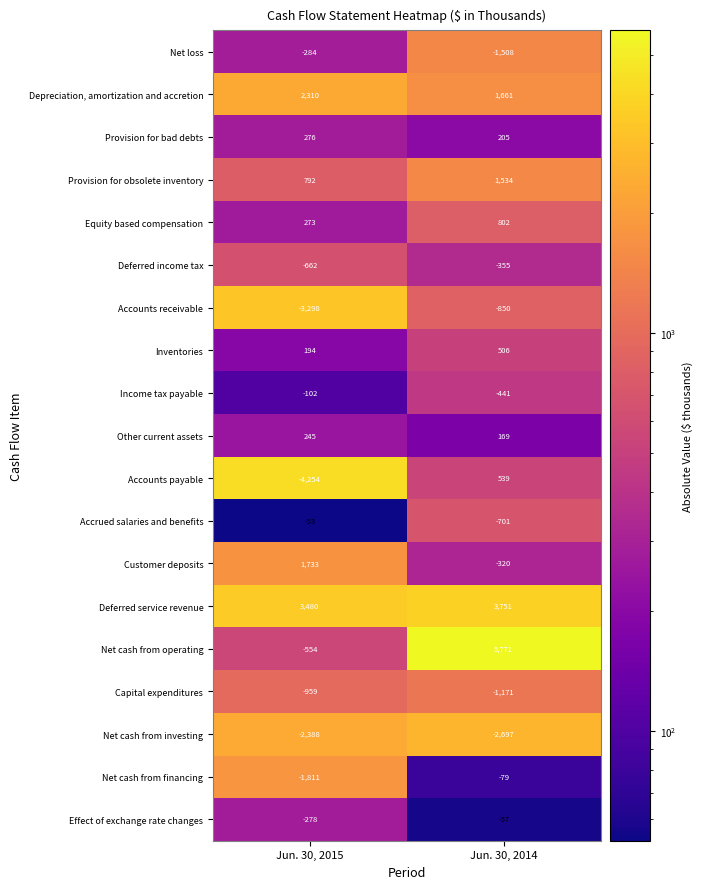

What is the average value of the Equity based compensation series?

538